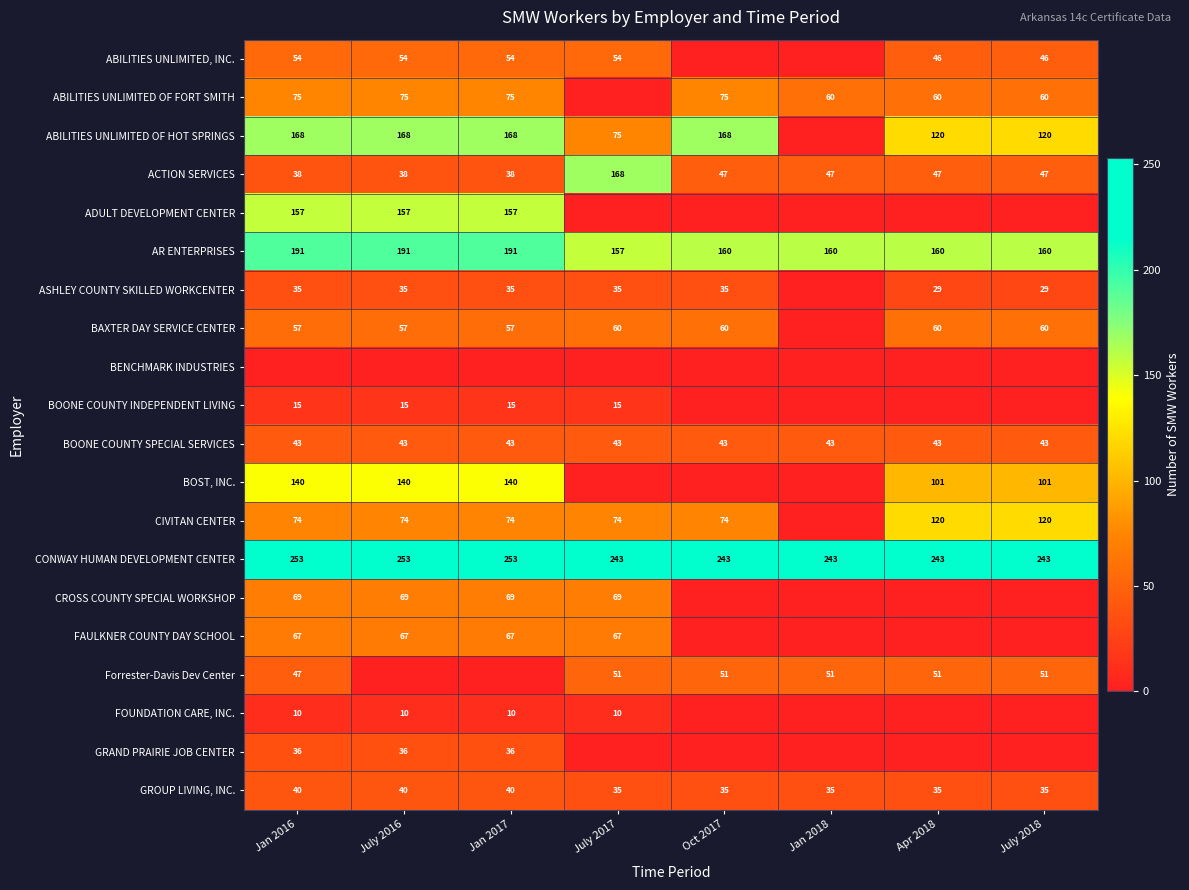

What is the difference between the ACTION SERVICES values at July 2016 and Apr 2018?

9